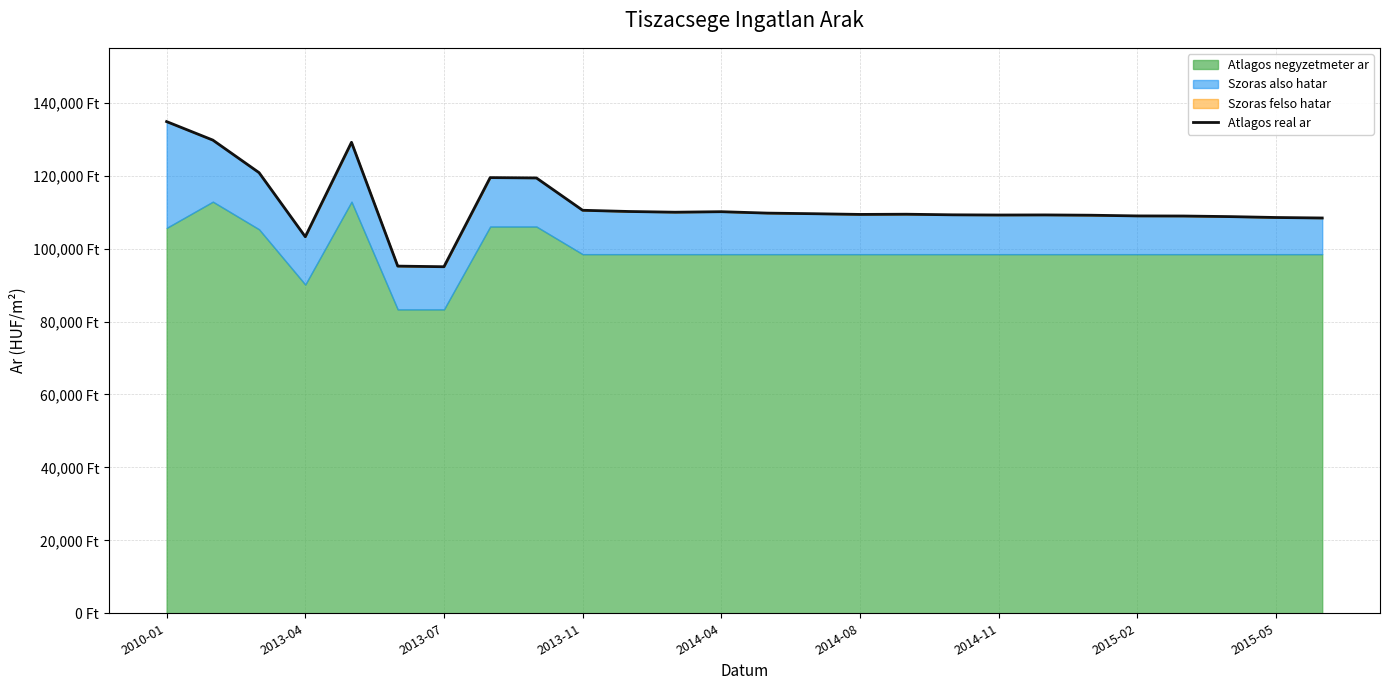

The value at 2015-05 is 189210. True or false?

False